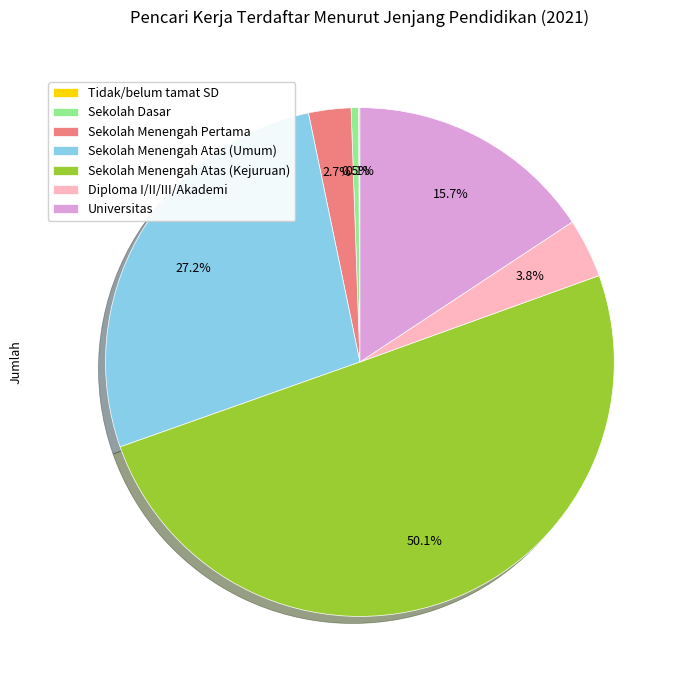

What is the ratio of the value at Sekolah Menengah Atas (Umum) to the value at Universitas?

1.7